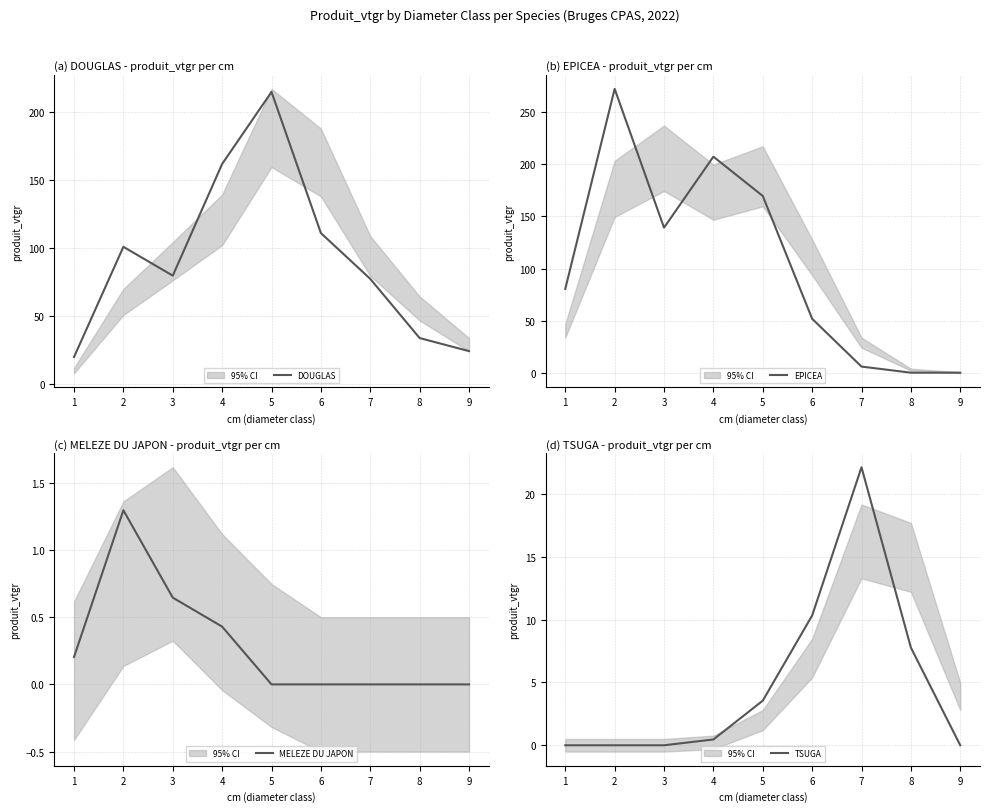

Does the chart have visible grid lines?

Yes